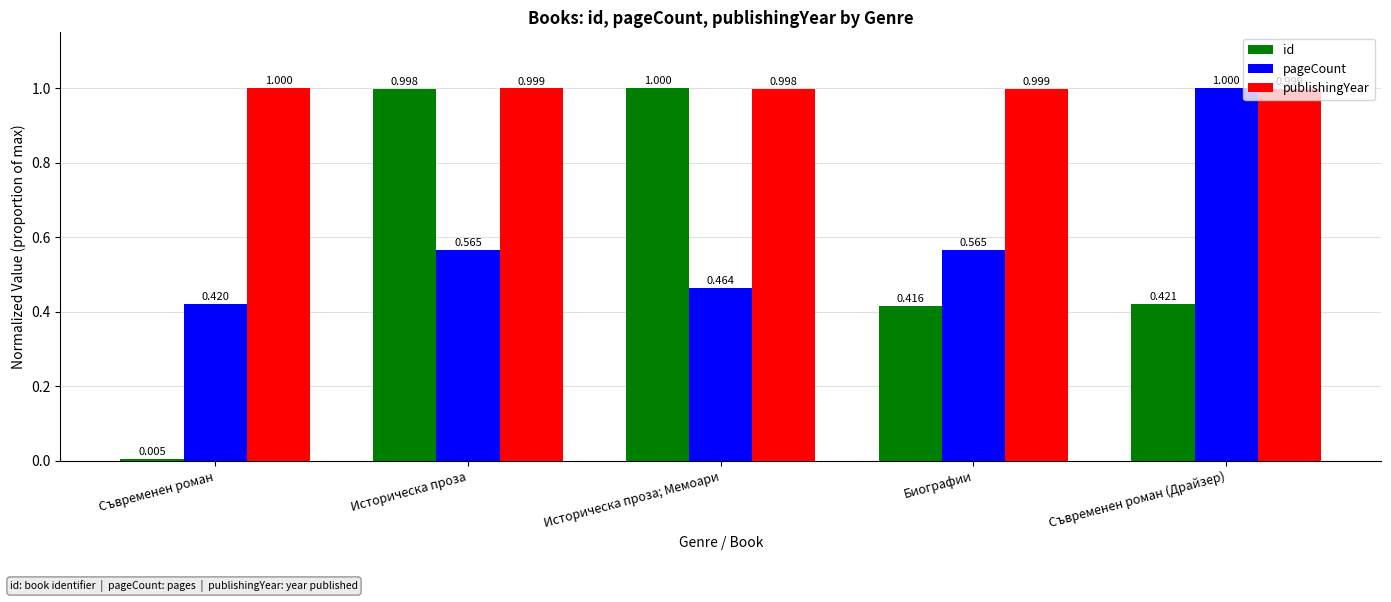

What is the label of the 5th bar from the left?

Съвременен роман (Драйзер)